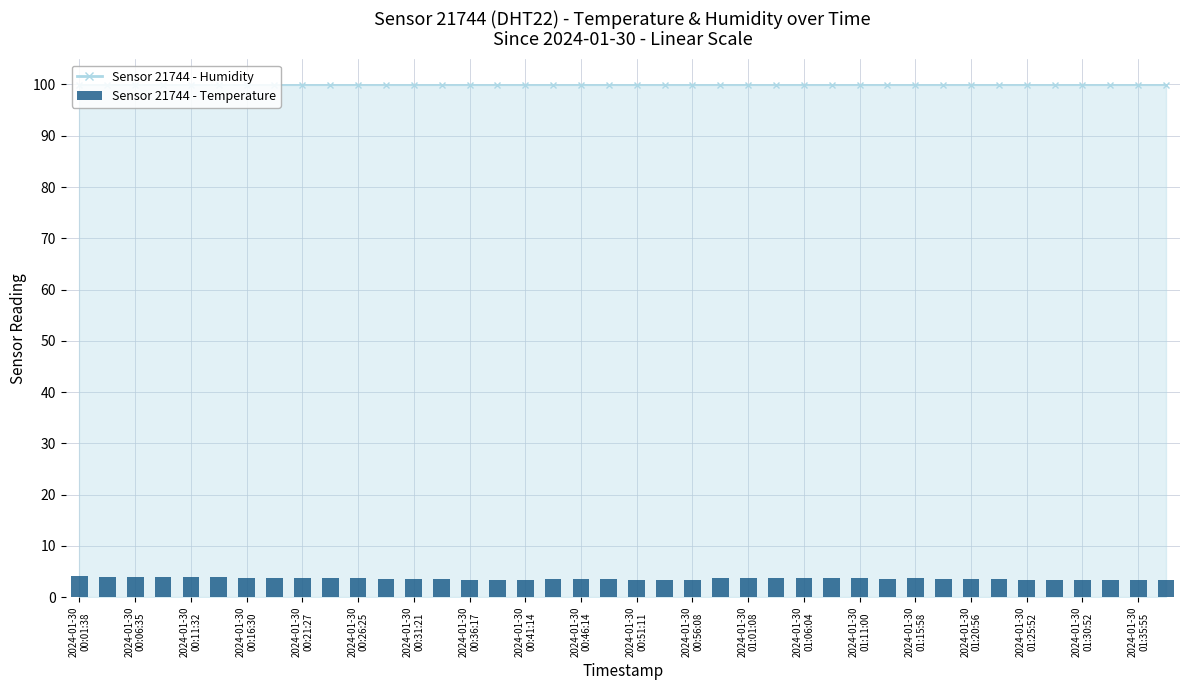

What is the maximum value shown in the chart?

4.2